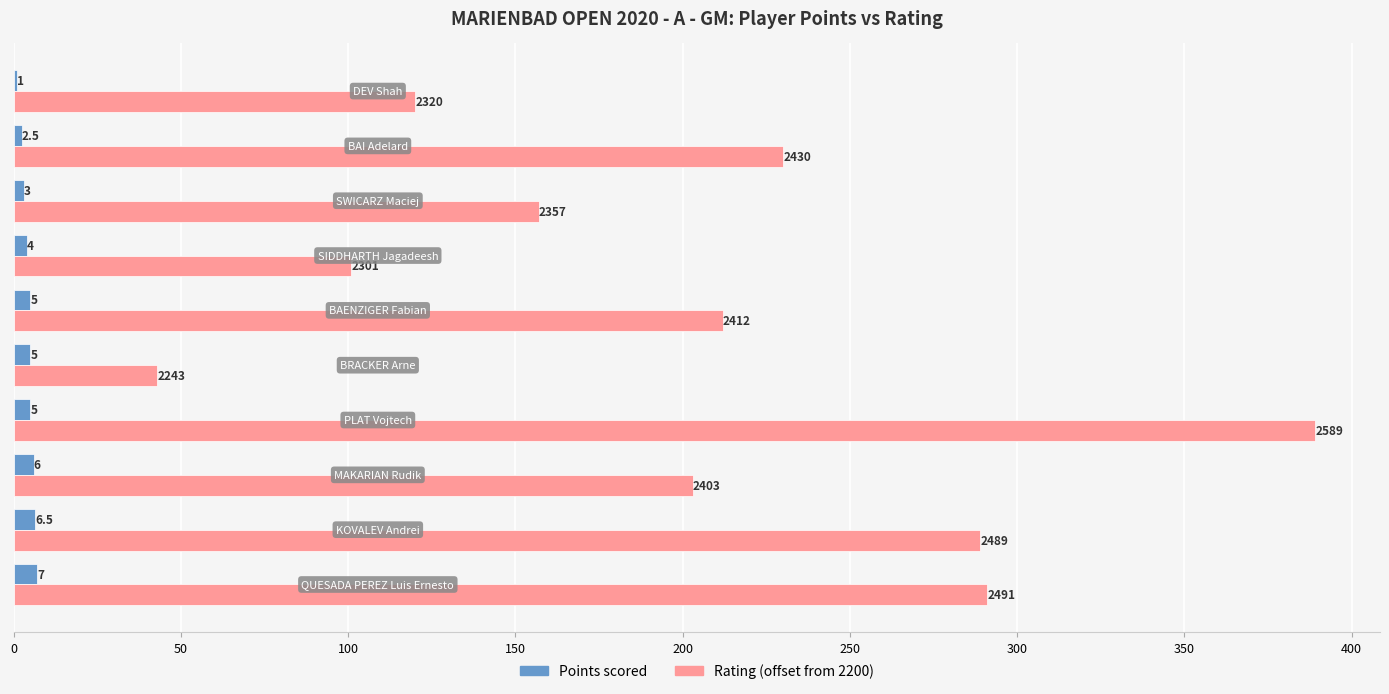

What is the greatest value displayed?

389.0